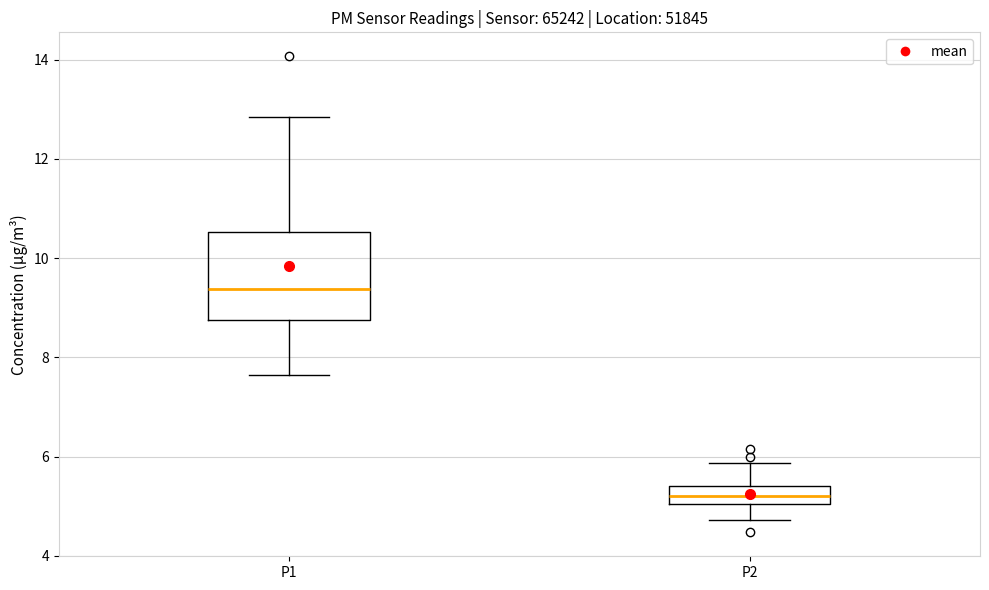

Comparing the boxes themselves (not the whiskers), which one is the tallest?

P1